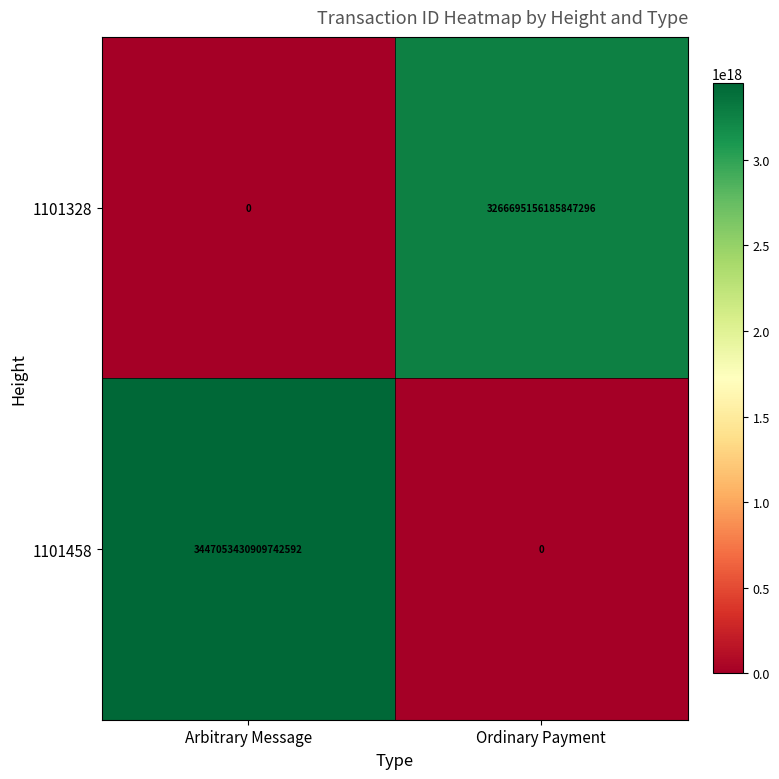

Which series has the largest total across all categories?

1101458